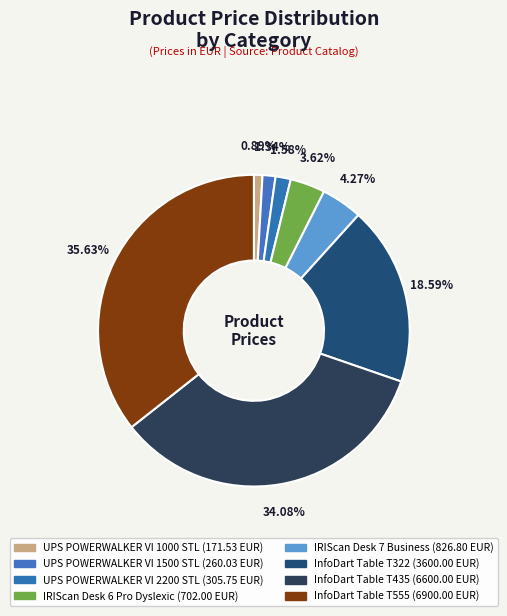

To the nearest percent, what is the difference between the largest and smallest slice percentages?

35%